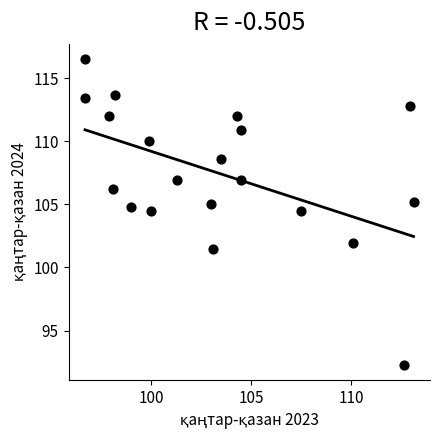

What is the range of Y values (max minus min)?

24.2